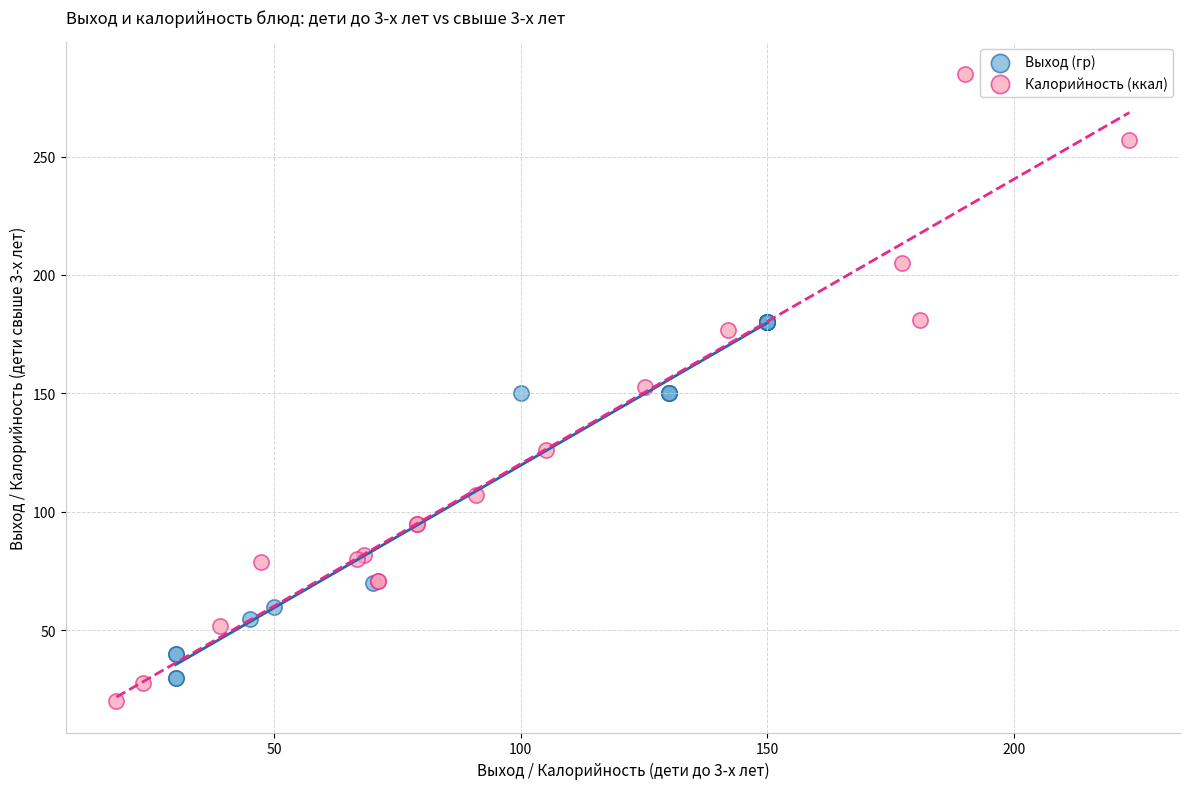

Which series has the largest Y range (max minus min)?

Калорийность (ккал)